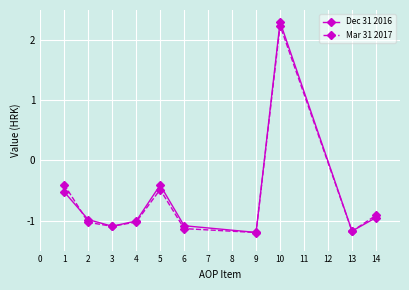

True or false: Dec 31 2016 has more than 0 interior local peaks.

True